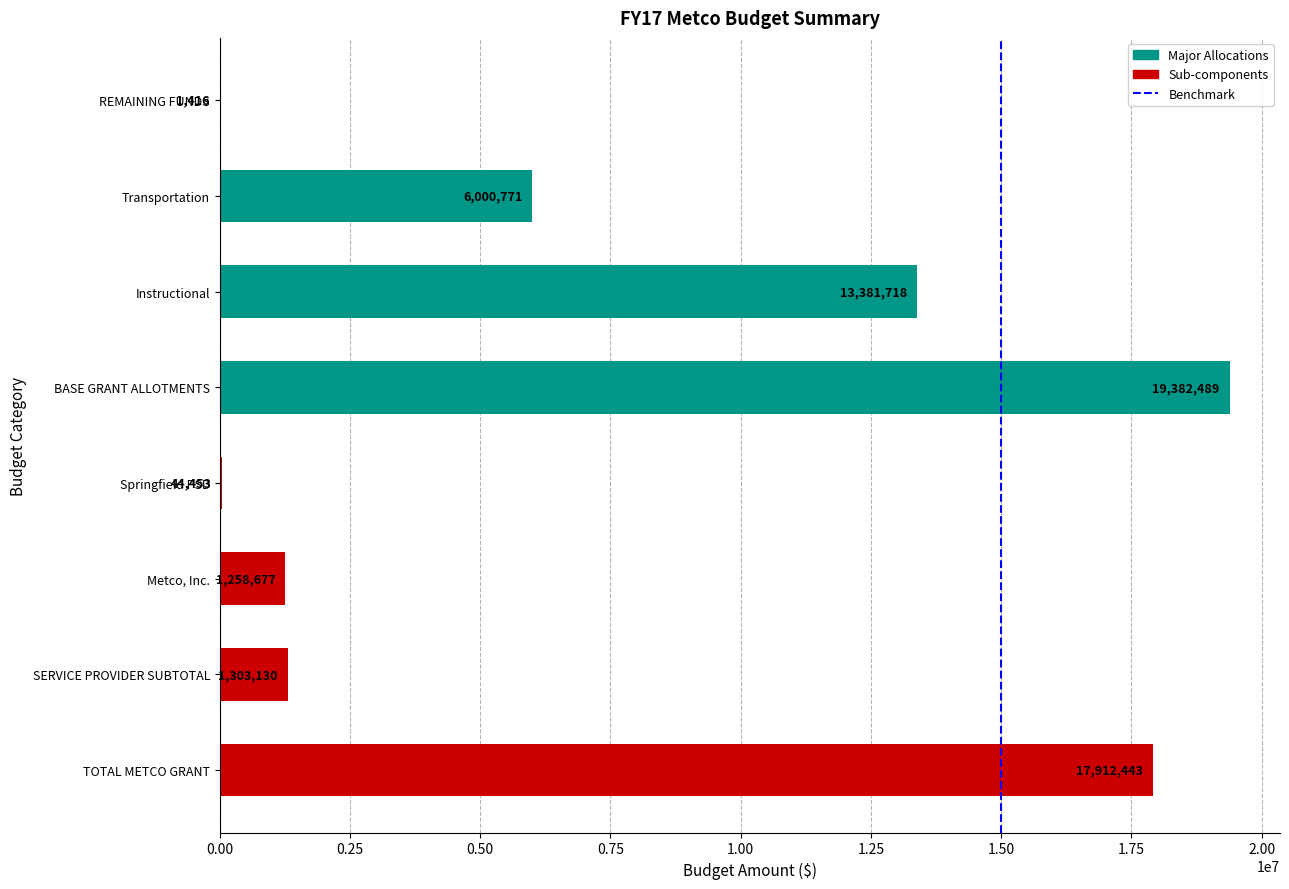

Is it true that the value at TOTAL METCO GRANT is 30321734?

False